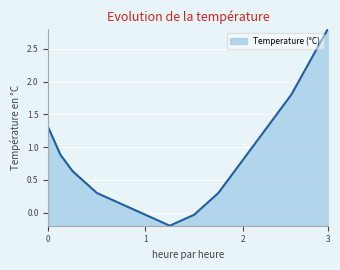

What is the greatest value displayed?

2.8